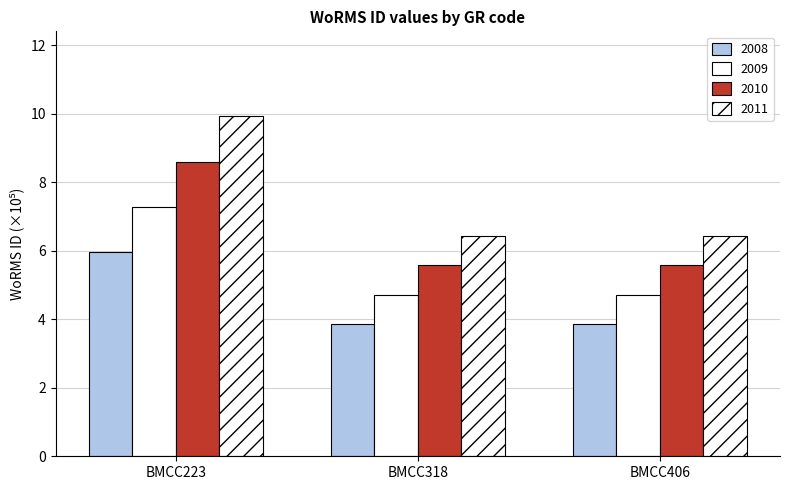

Count the number of data series in this chart.

4